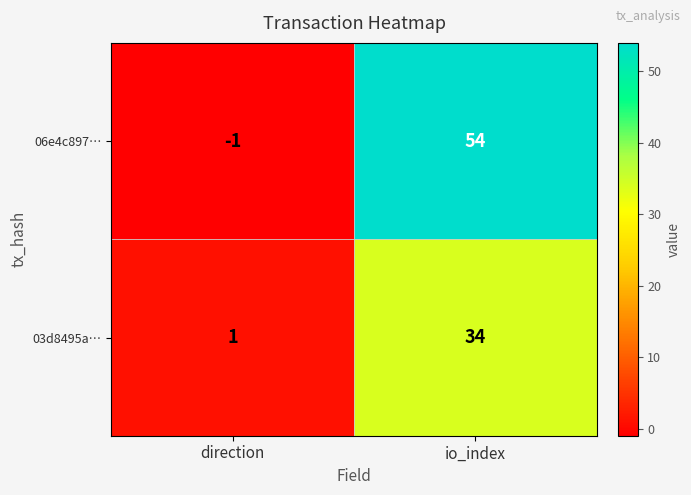

Which series changed the most between direction and io_index?

06e4c897…